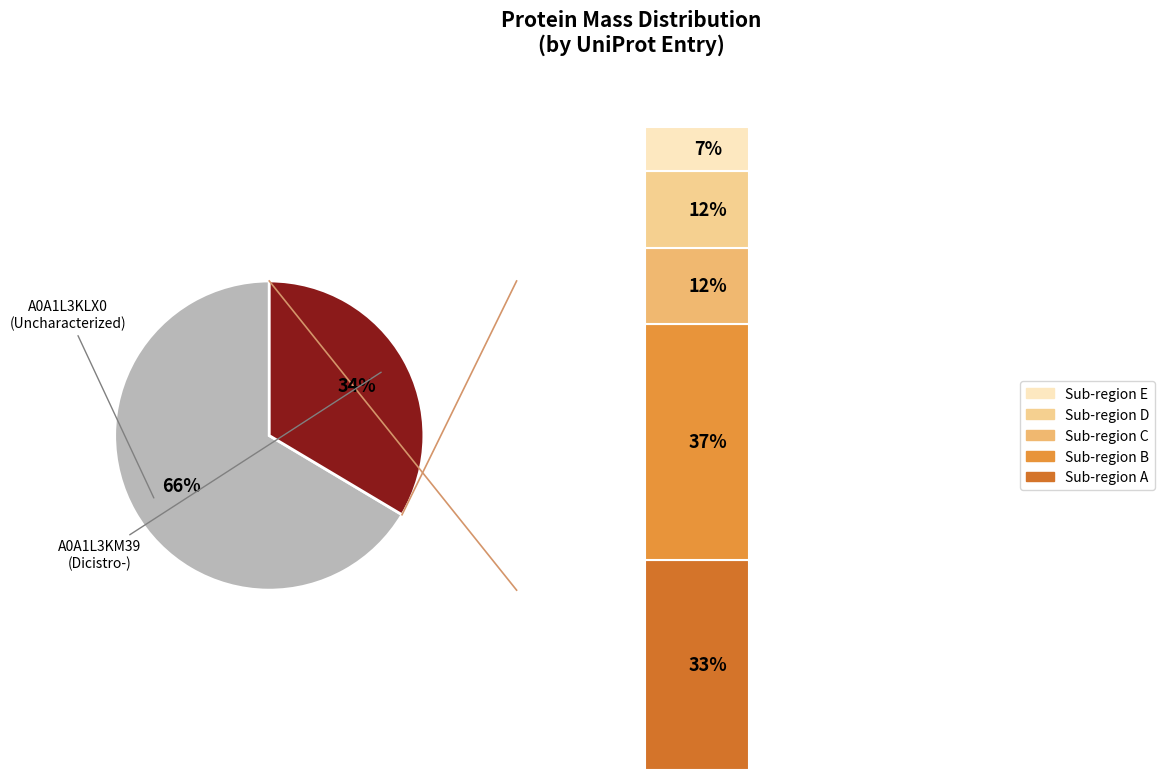

What is the largest slice in the pie chart?

tr|A0A1L3KLX0|A0A1L3KLX0_9VIRU